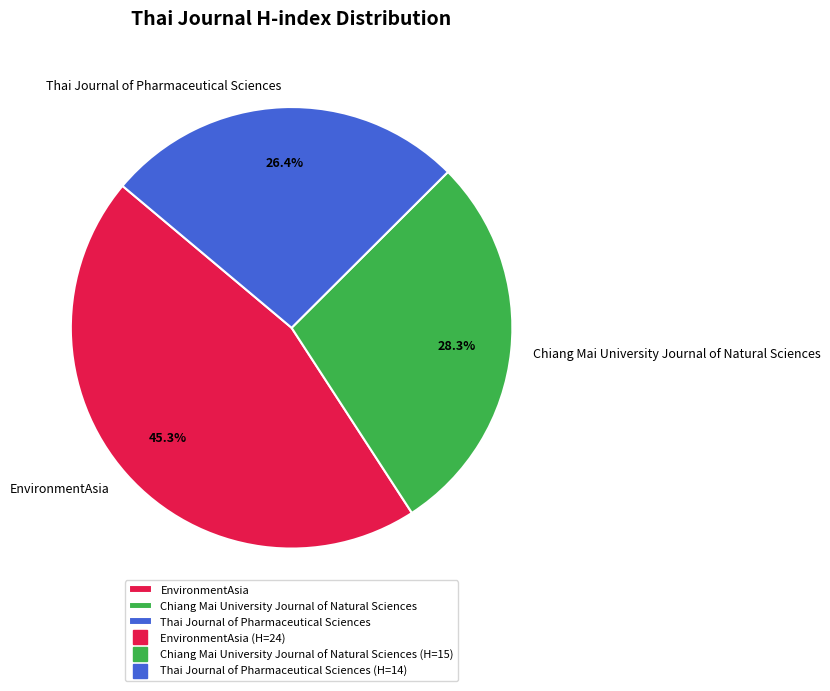

How many slices are in this pie chart?

3